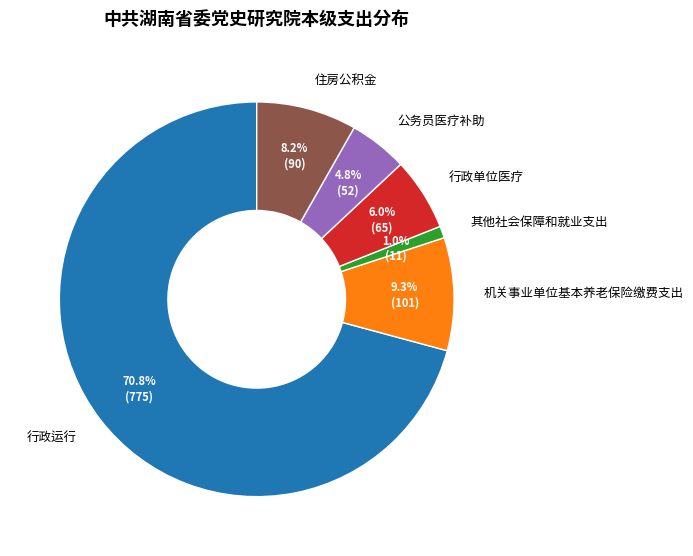

True or false: 其他社会保障和就业支出 accounts for 11% of the total.

False